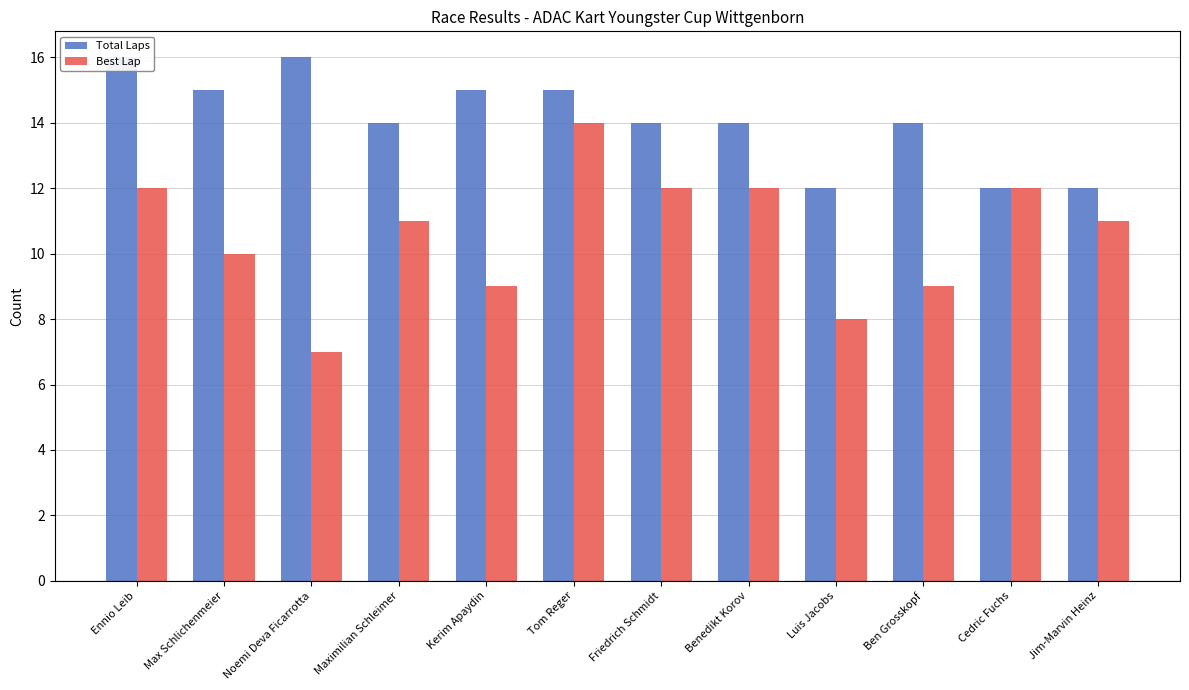

What is the difference between the Total Laps values at Kerim Apaydin and Noemi Deva Ficarrotta?

1